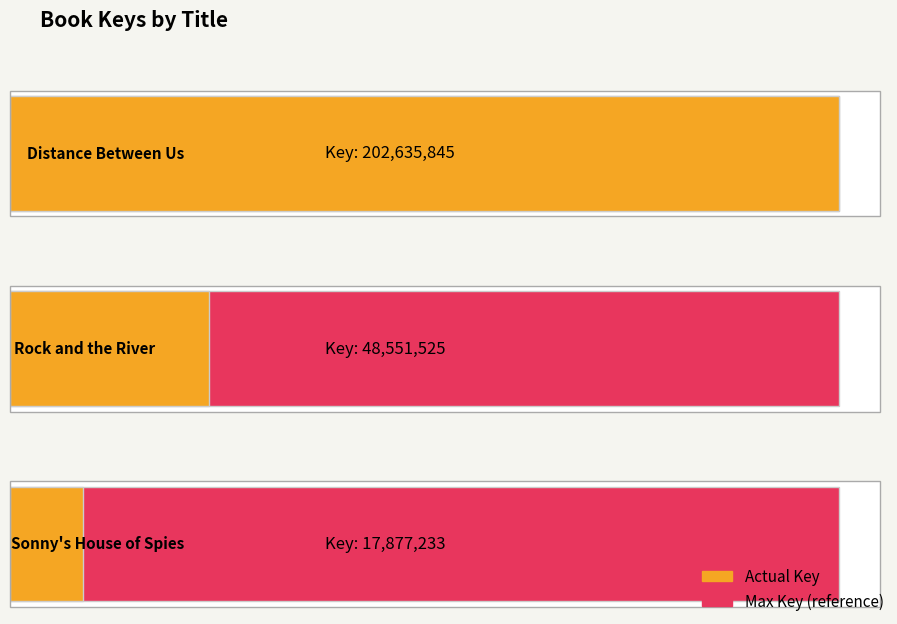

Which has a higher value, Rock and the River or Distance Between Us?

Distance Between Us